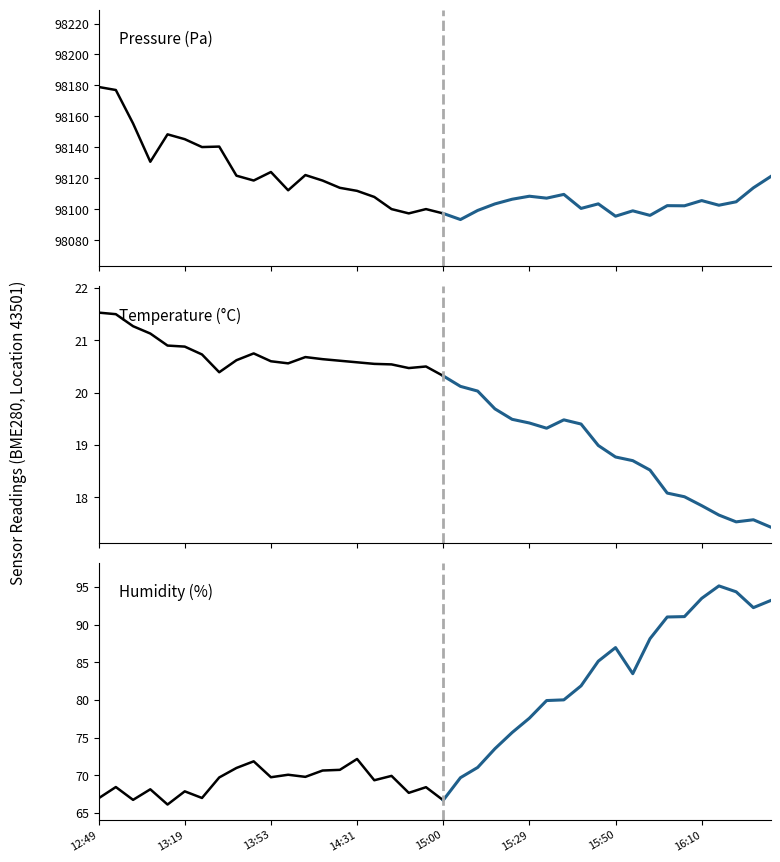

True or false: humidity has a value of 28.1 at 13.

False